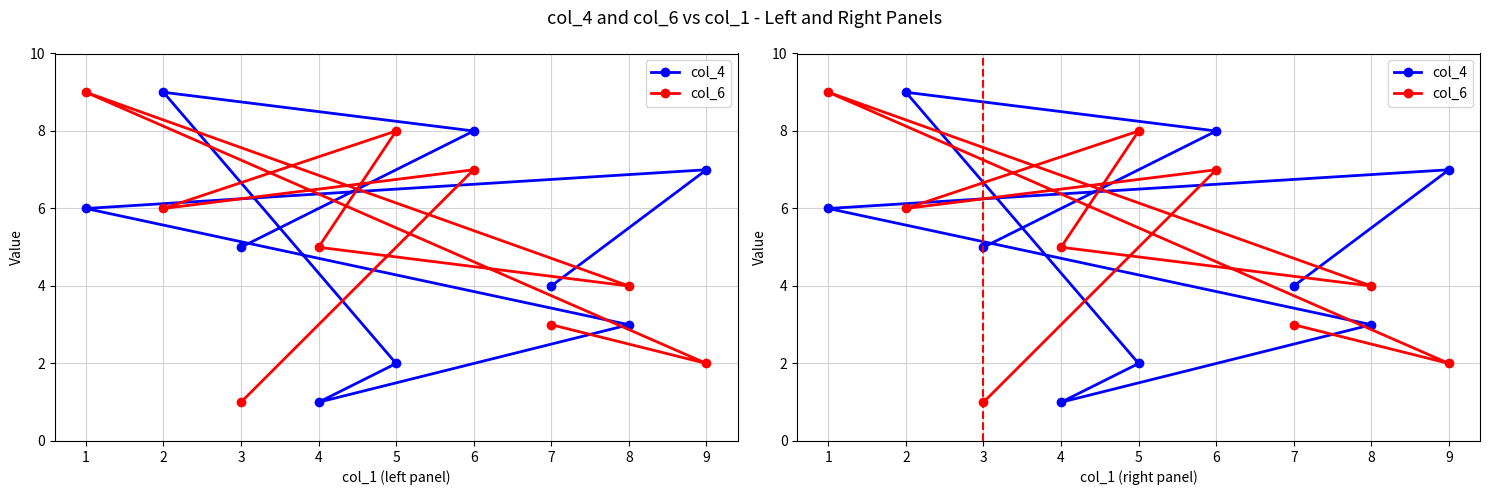

What is the sum of all col_6 values?

45